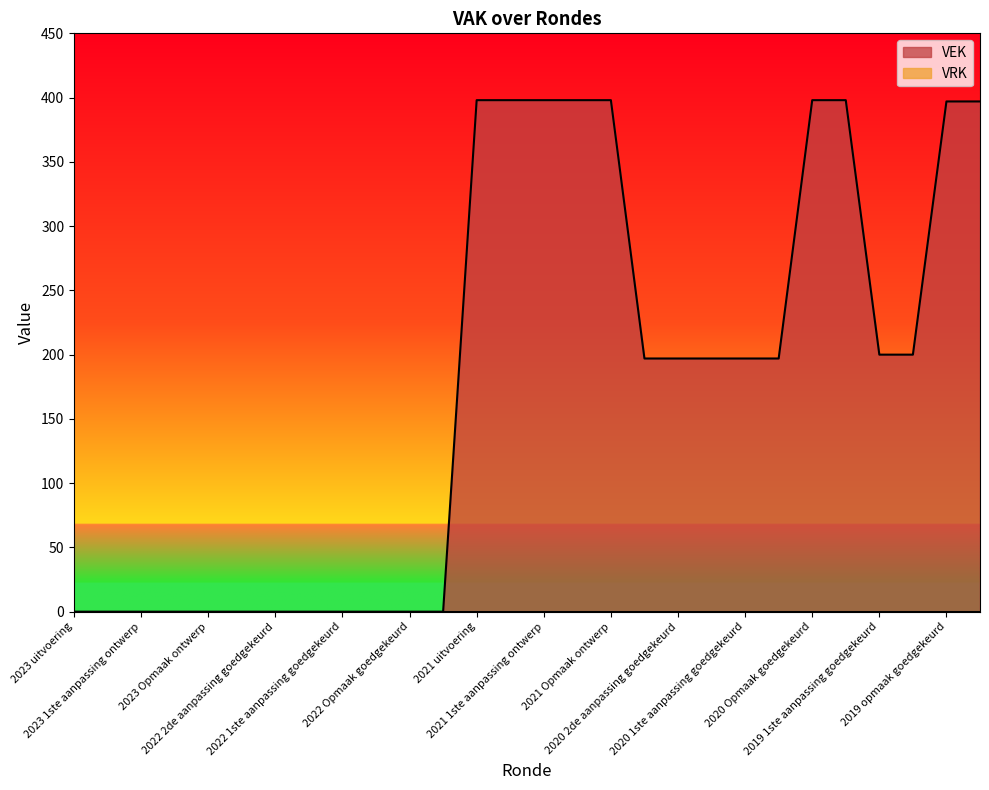

What is the approximate value at 2019 opmaak goedgekeurd?

397